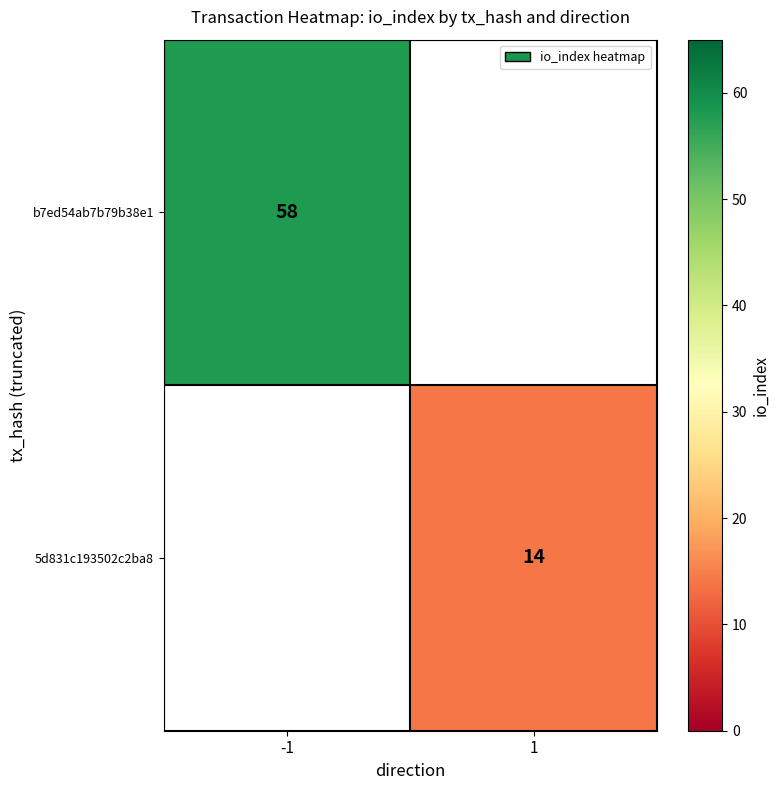

At which category does the chart reach its peak across all series?

-1